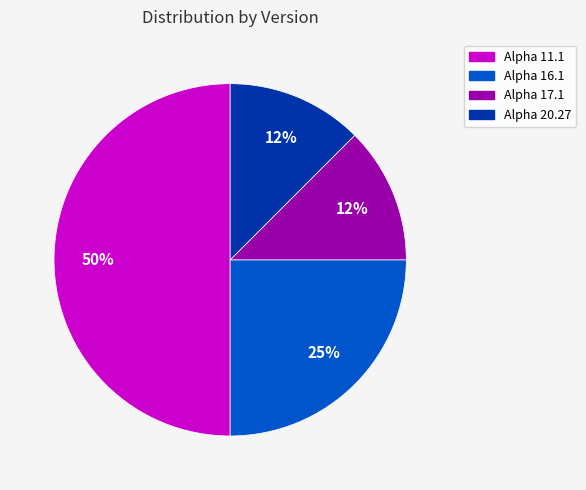

Between Alpha 11.1 and Alpha 16.1, which is larger?

Alpha 11.1